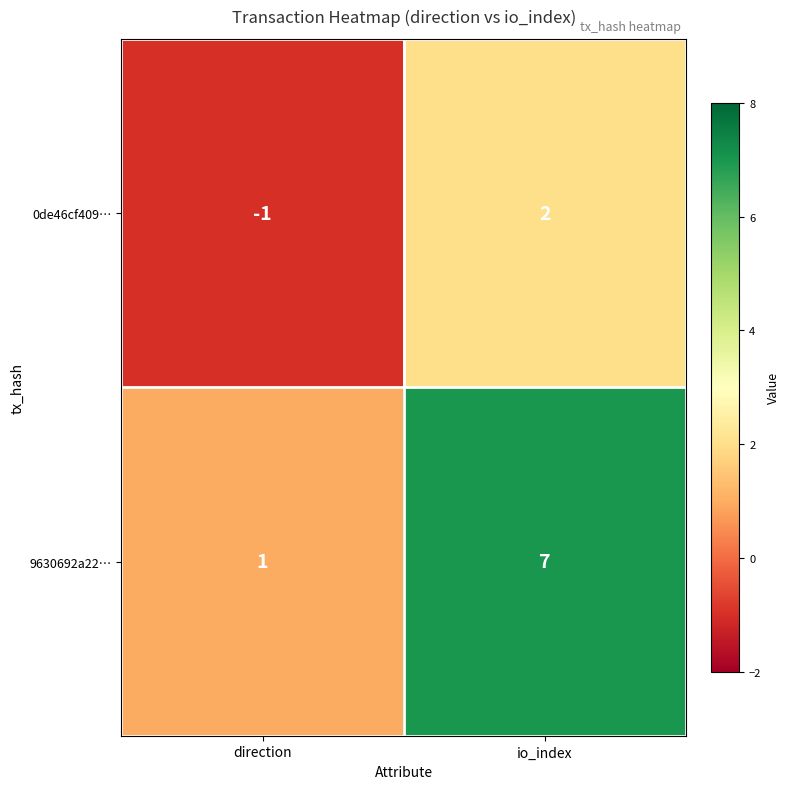

Rank the series by their maximum value, from highest to lowest.

9630692a22…, 0de46cf409…